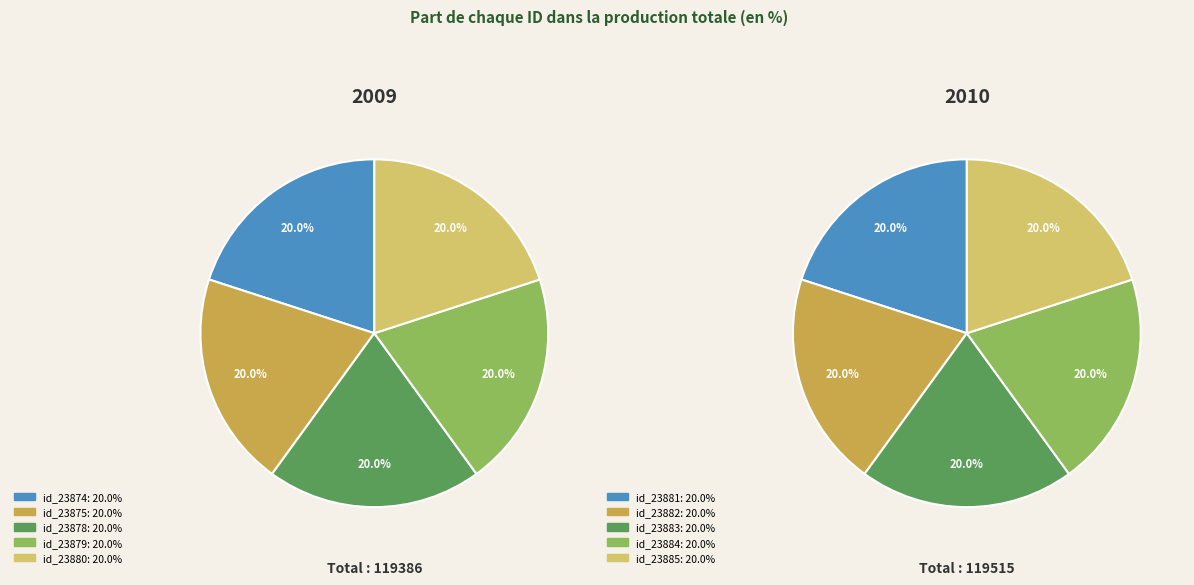

What percentage is the id_23875 slice, to the nearest percent?

20%